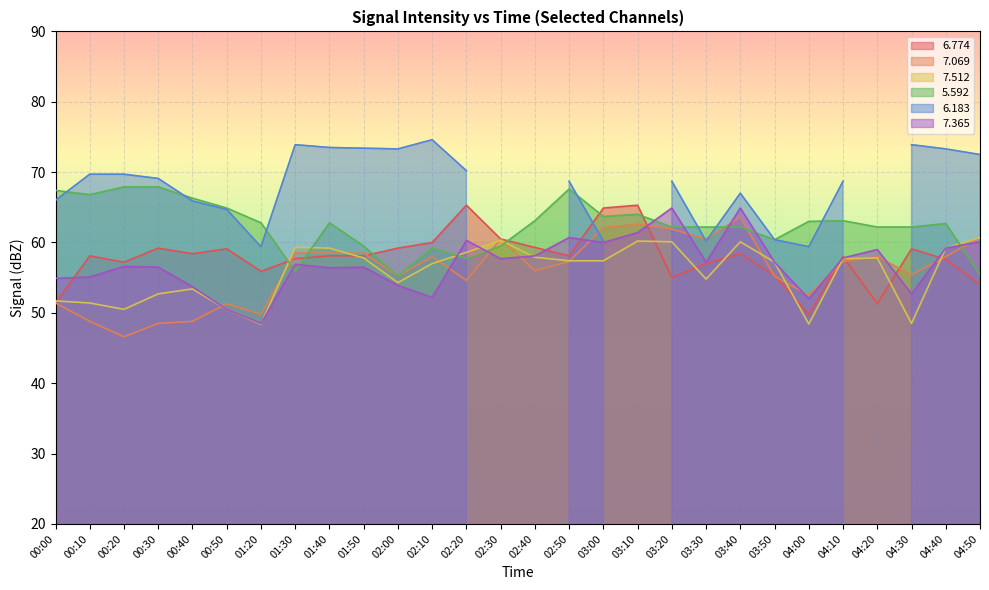

What is the value of the   5.592 point at the 16th from the left?

67.6